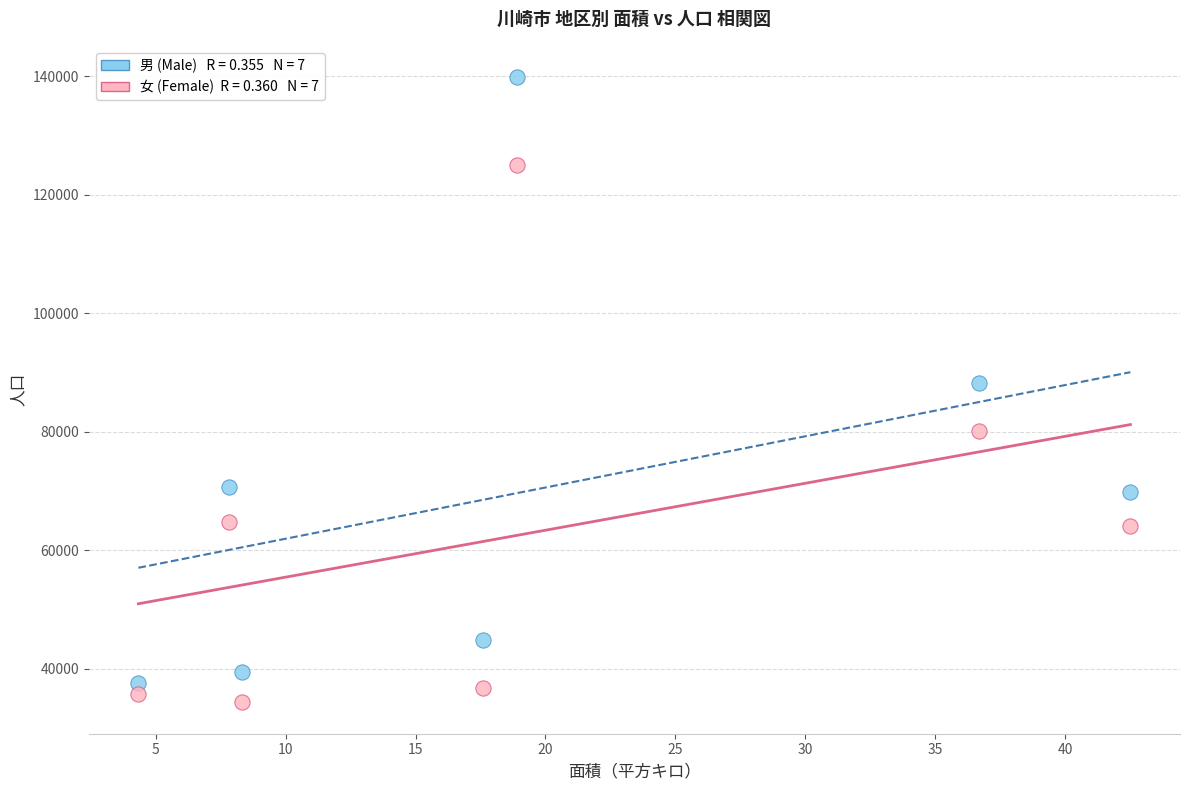

Across all series, what Y value is closest to 87084?

88292